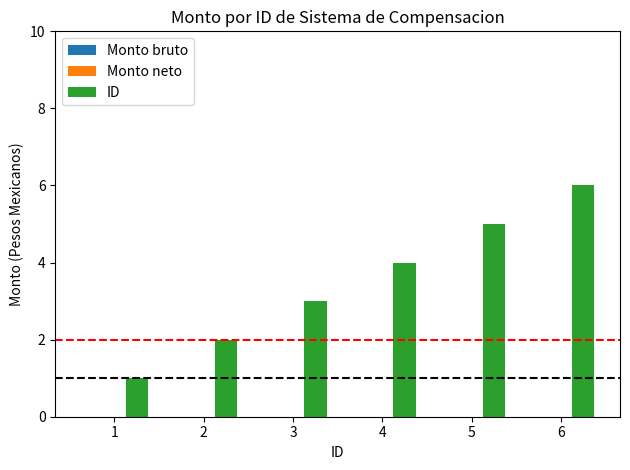

The chart shows a value of 4 at 3. True or false?

False